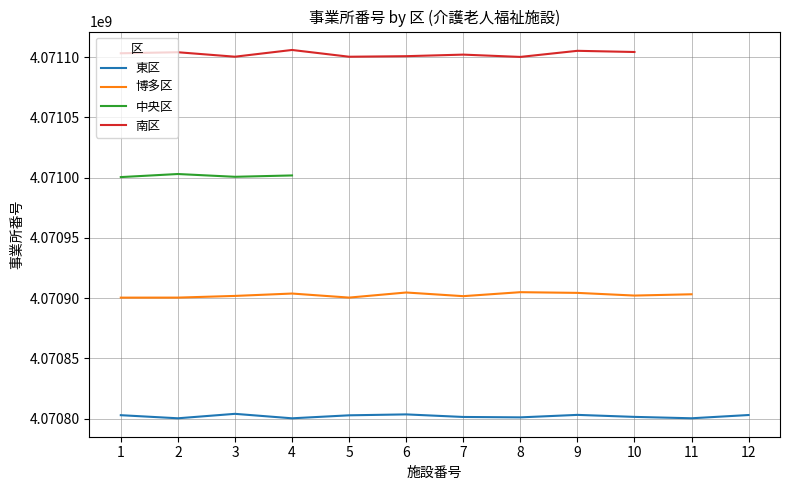

True or false: 博多区 and 東区 intersect in this chart.

False